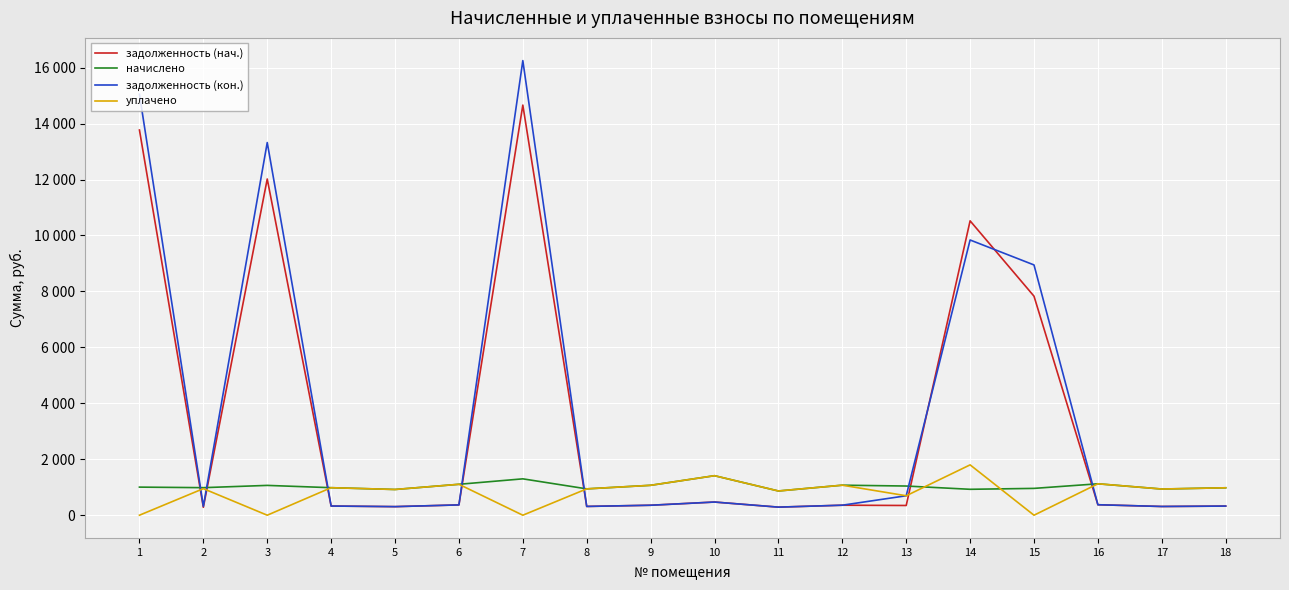

What are all the series names shown in the legend?

задолженность (нач.), начислено, задолженность (кон.), уплачено